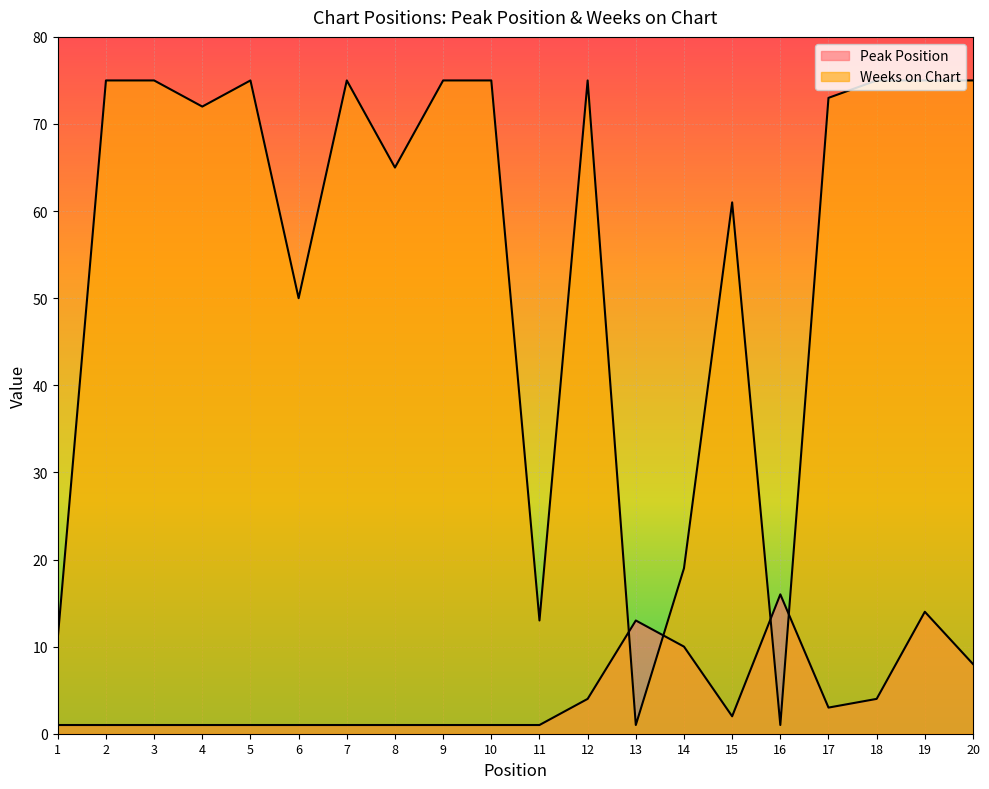

How many interior local peaks does the Weeks on Chart series have?

4